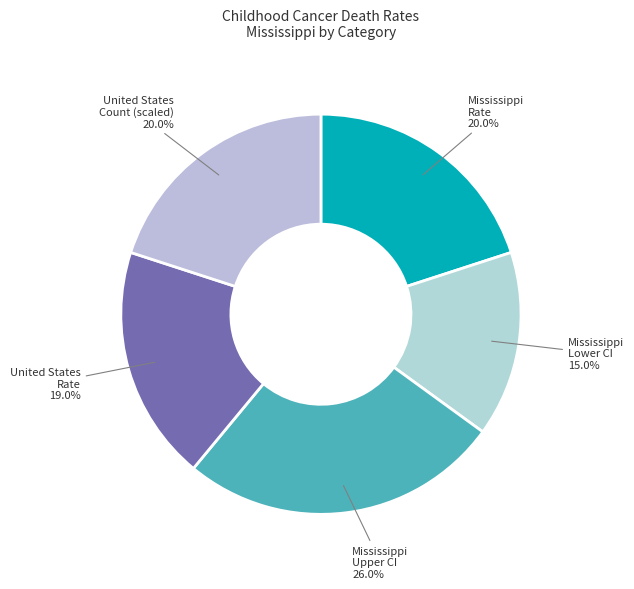

What is the ratio of the value at United States Rate to the value at Mississippi Lower CI?

1.3